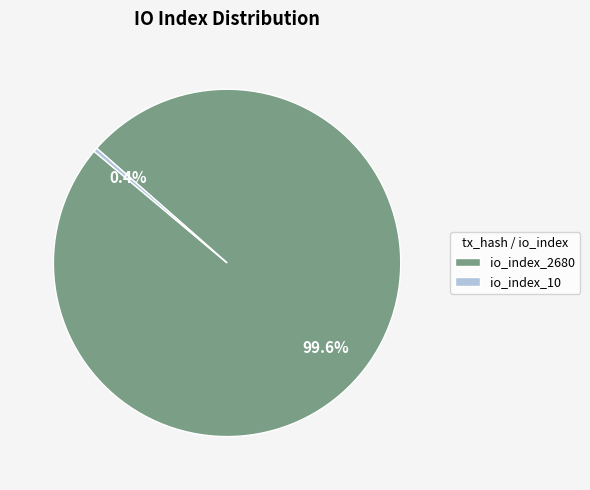

Rank the categories by value from lowest to highest.

io_index_10, io_index_2680